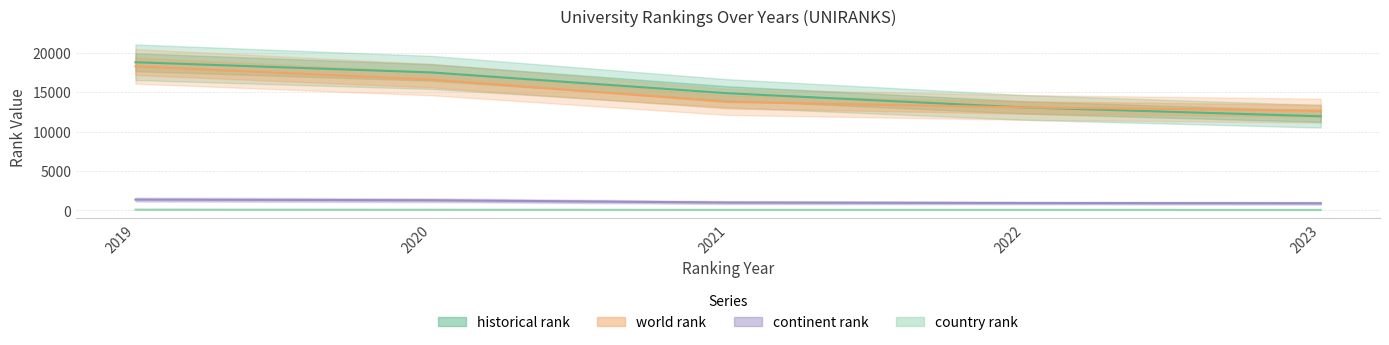

Reading left to right, transcribe all the data shown in this chart.

historical rank: 18776.5	17482.0	14842.0	13051.0	11927.5
world rank: 18255.0	16576.0	13745.0	13051.0	12636.0
continent rank: 1375.0	1290.0	1000.0	942.0	906.0
country rank: 98.0	86.0	72.0	71.0	70.0